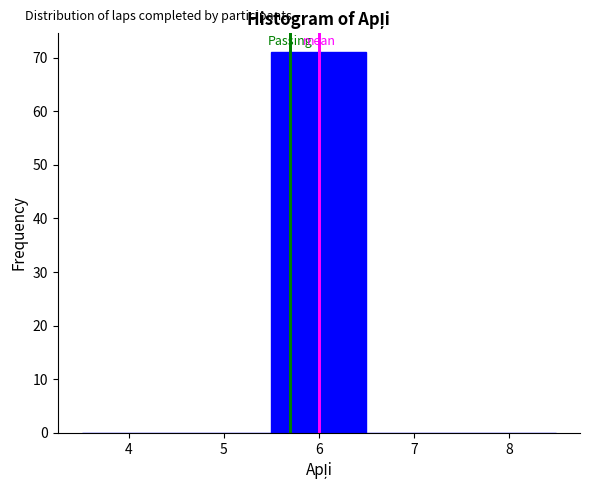

Reading left to right, list every bar in this chart as the range it spans on the x-axis followed by its height. The values are not printed on the chart, so give them approximately, as read against the axis.

3.5 to 4.5: 0
4.5 to 5.5: 0
5.5 to 6.5: 71
6.5 to 7.5: 0
7.5 to 8.5: 0